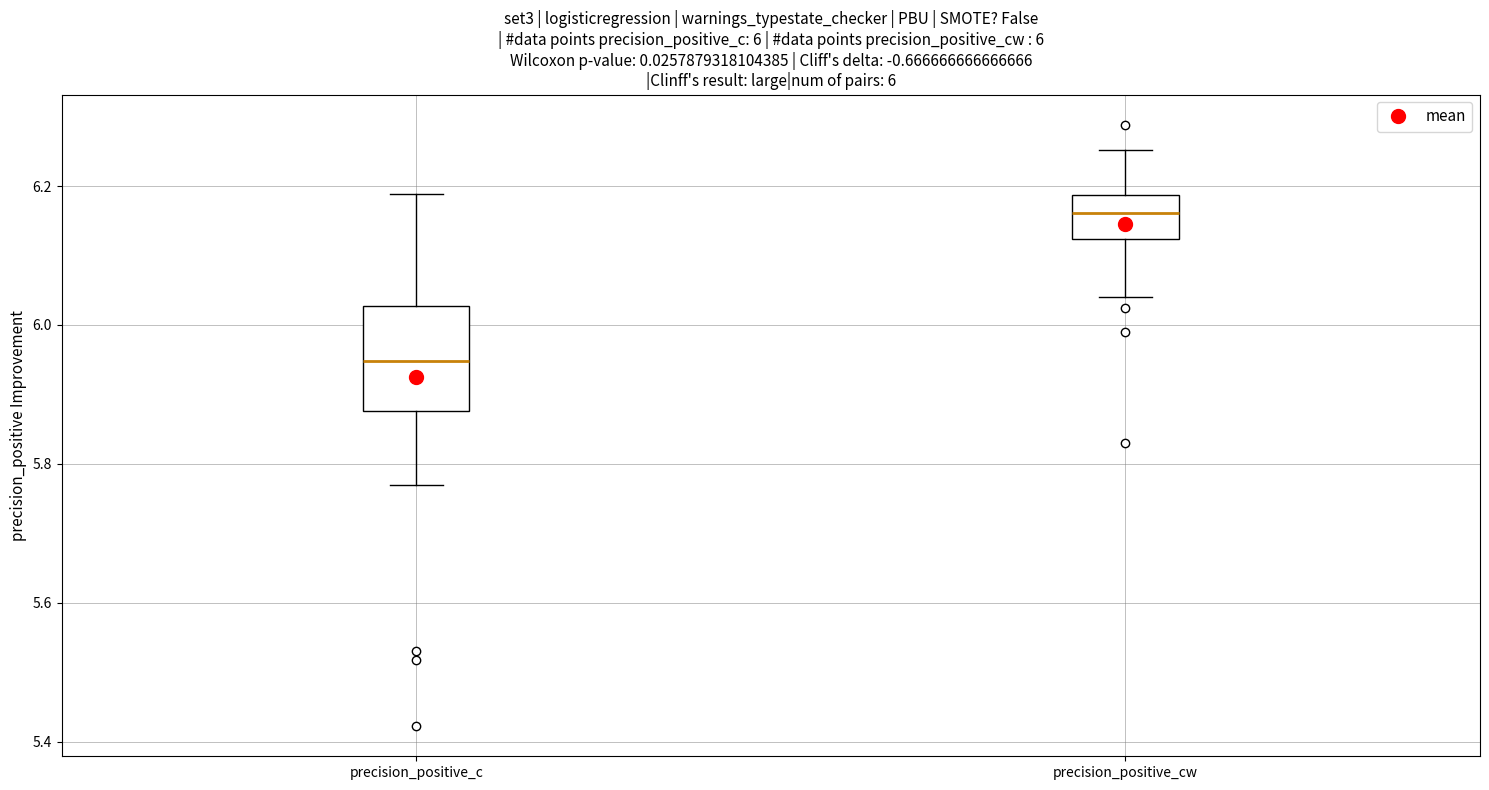

Which box's median line is the lowest?

precision_positive_c